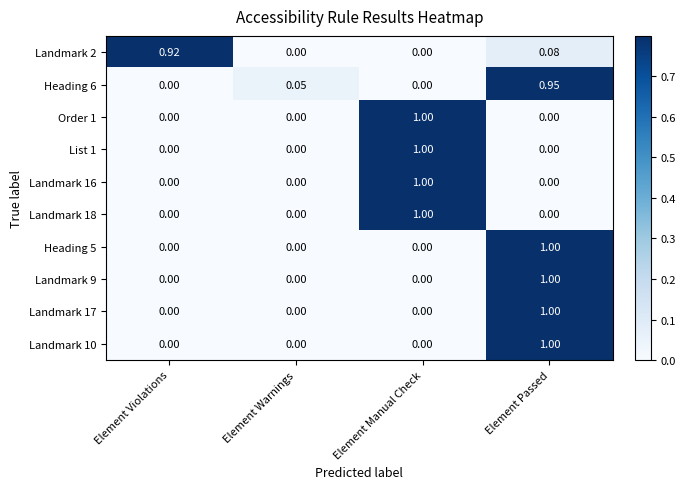

Which category has the highest value in the Heading 6 series?

Element Passed